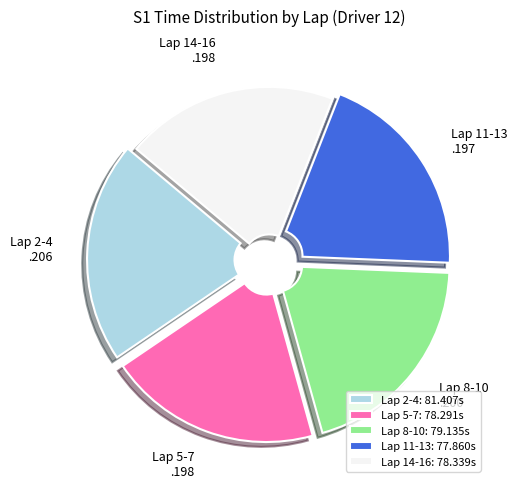

How many segments does this pie chart have?

5